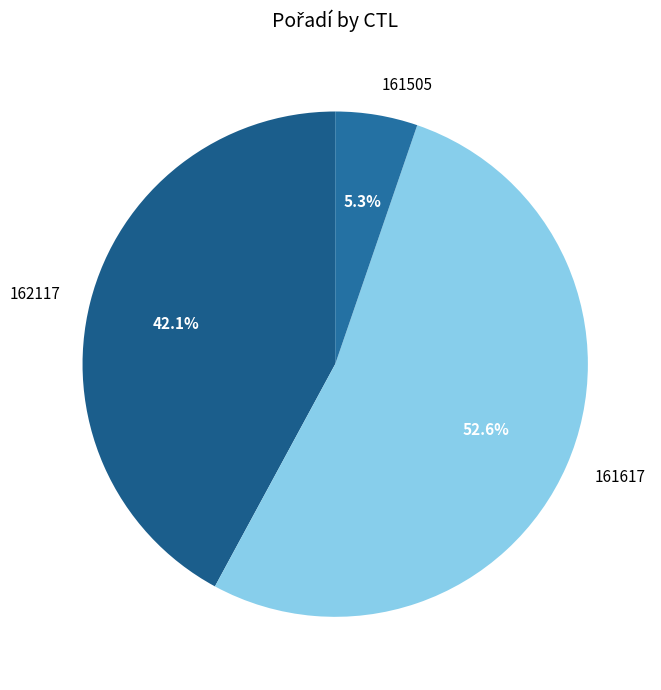

How many slices are in this pie chart?

3